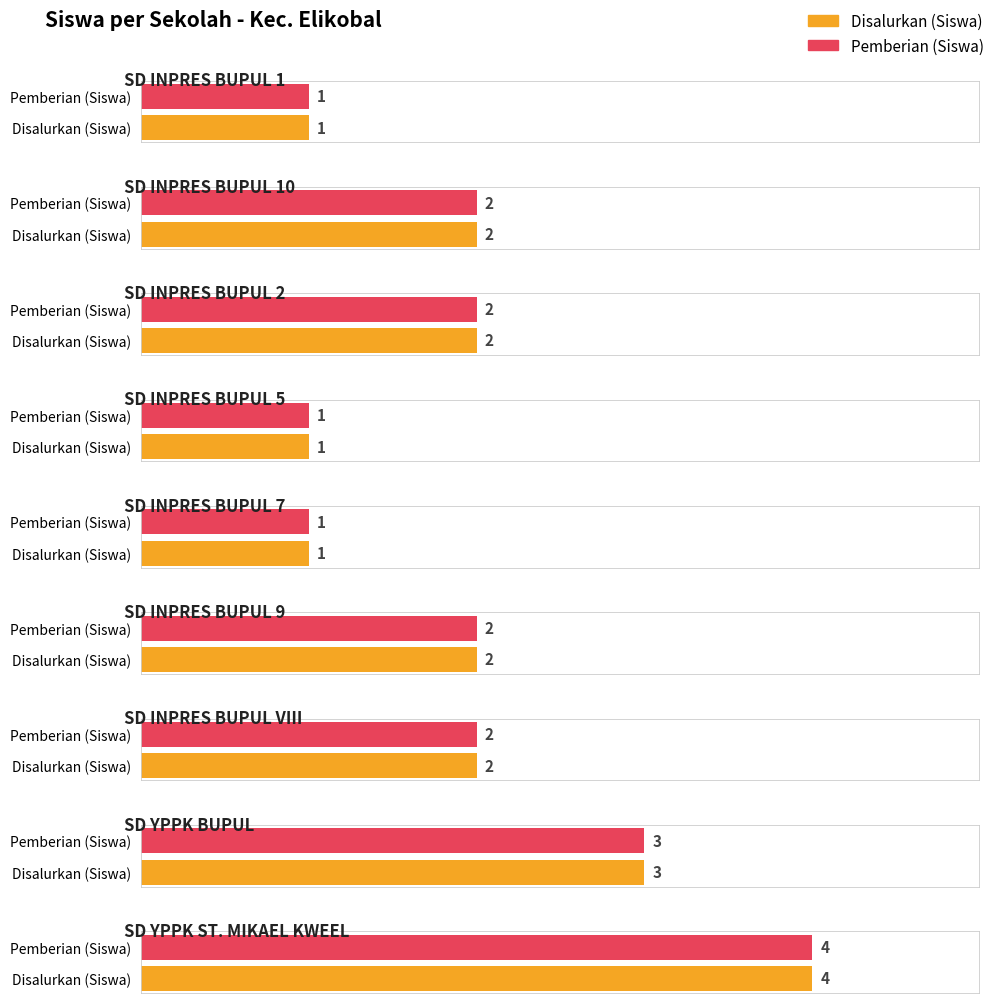

Is it true that Disalurkan (Siswa) equals 2 at SD INPRES BUPUL 1?

False